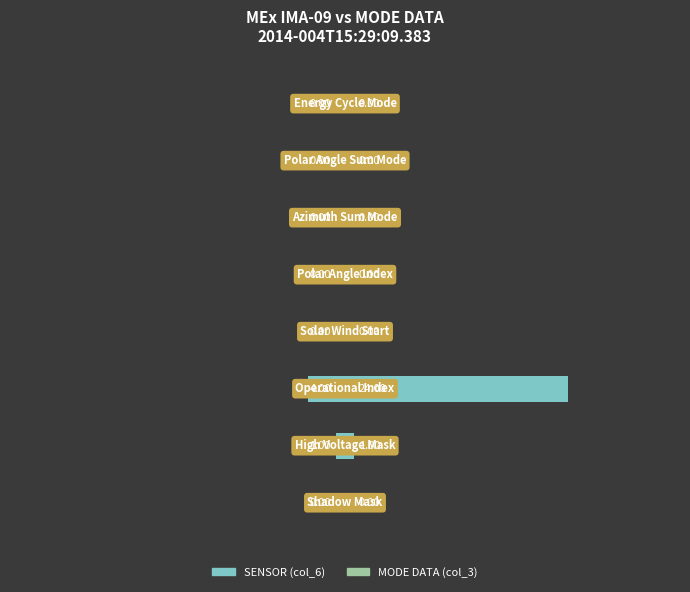

How many bars are there in total?

16